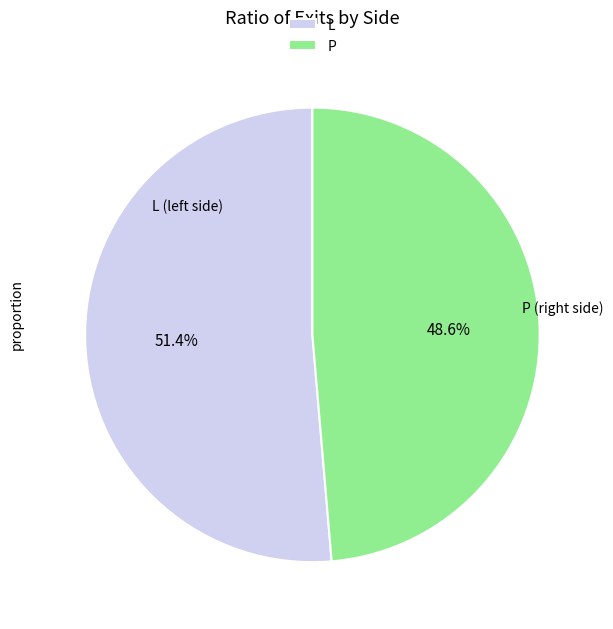

What is the majority slice?

L